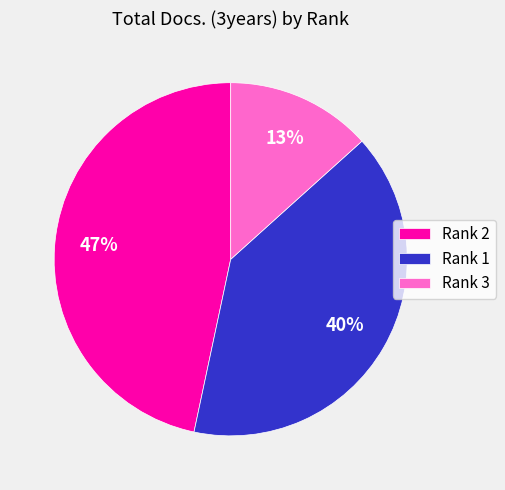

To the nearest percent, what is the average slice percentage?

33%